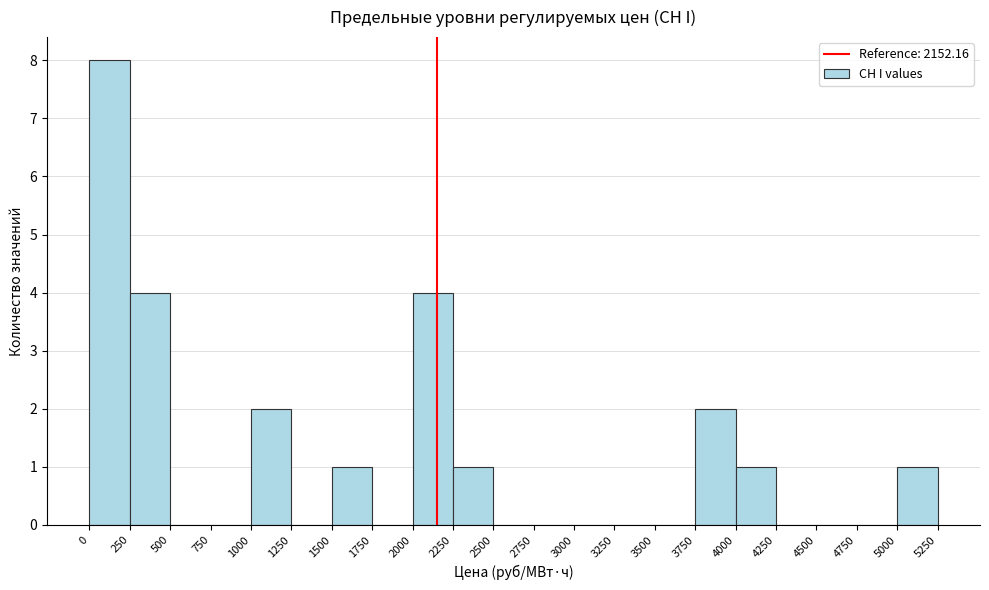

What is the height of the bar covering 1500 to 1750 on the x-axis? The values are not printed on the chart, so give them approximately, as read against the axis.

1